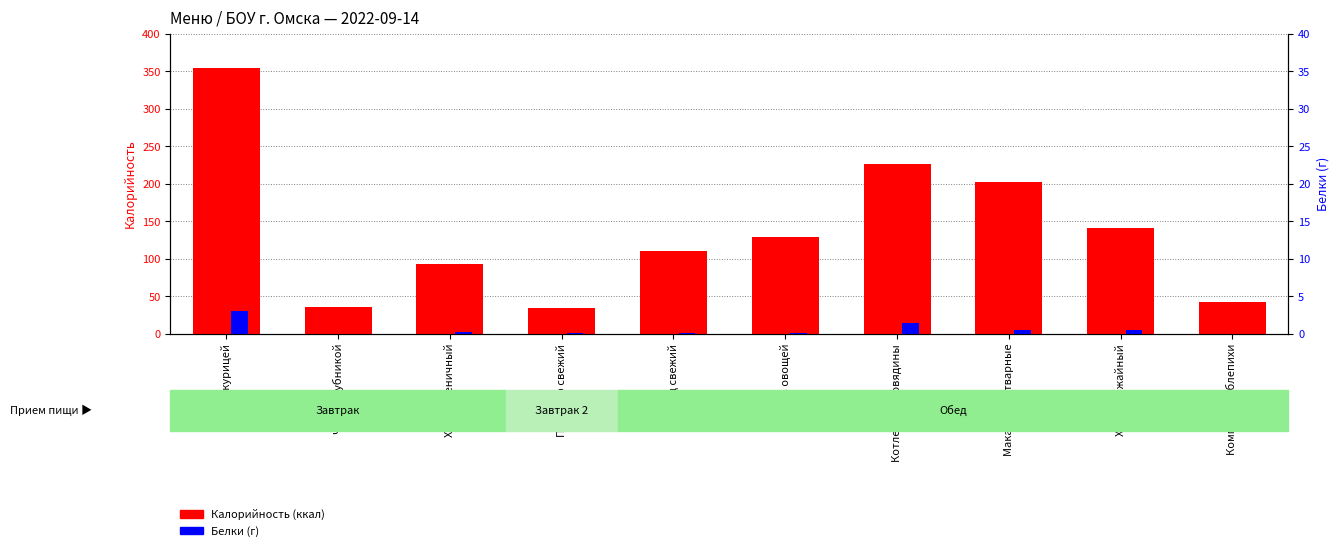

What are all the series names shown in the legend?

Калорийность, Белки